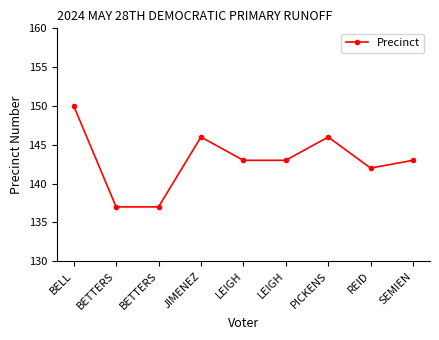

How many lines are shown in the chart?

1